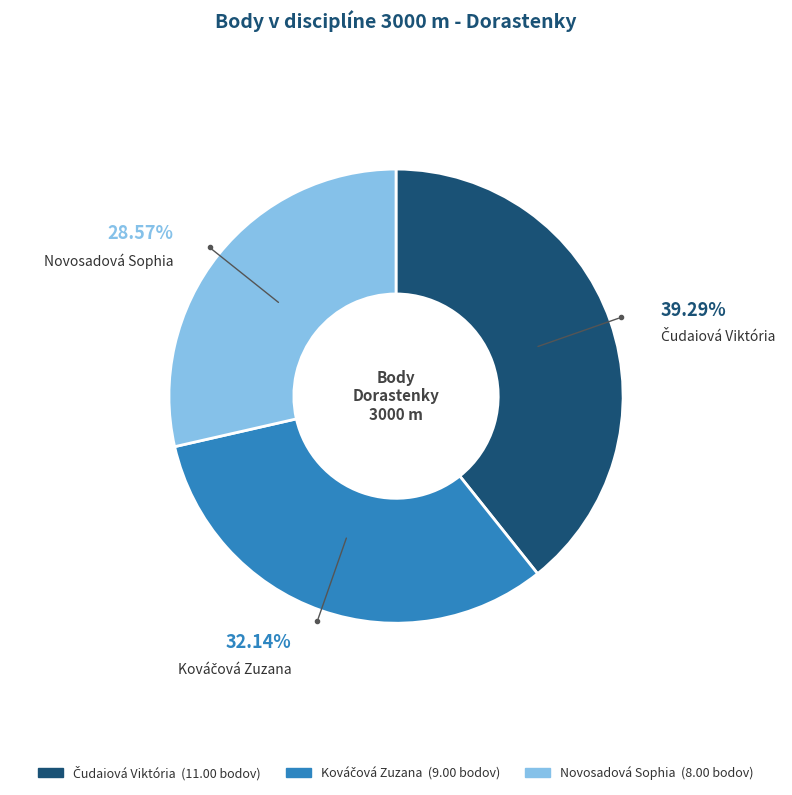

Which category has the smallest portion of the pie?

Novosadová Sophia